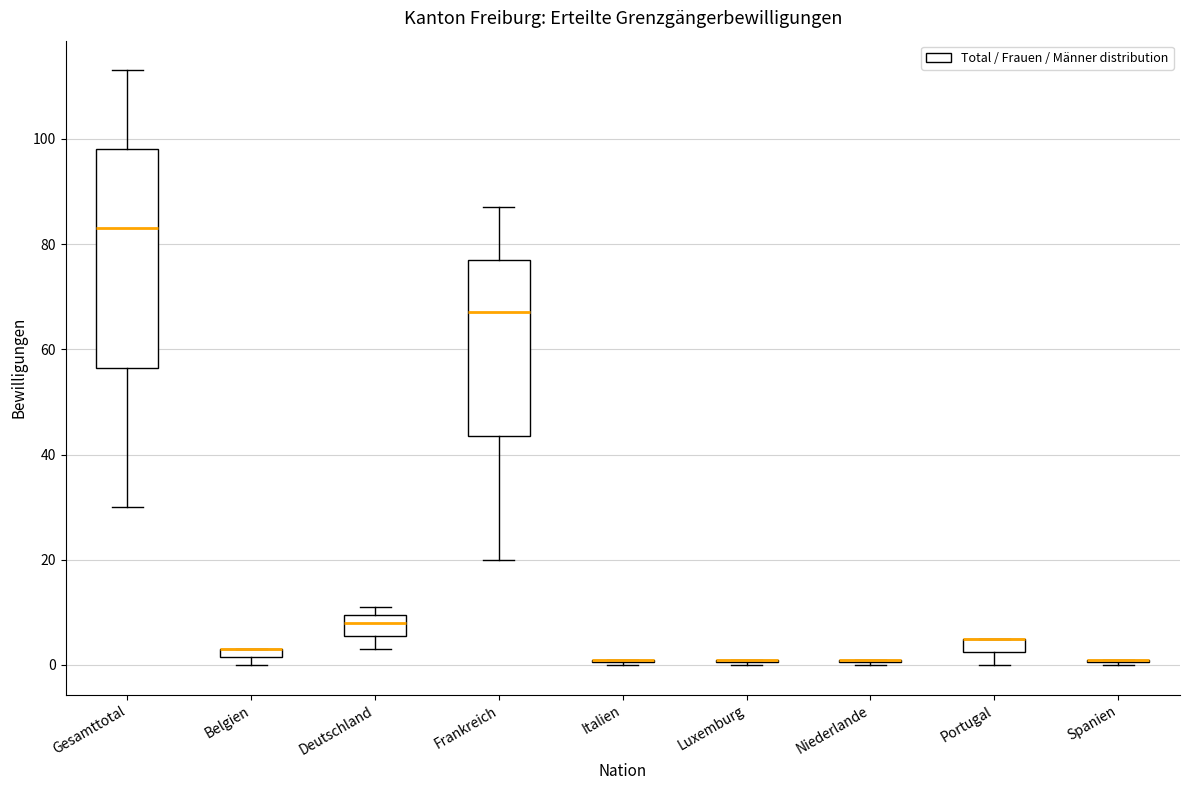

Comparing the boxes themselves (not the whiskers), which one is the tallest?

Gesamttotal